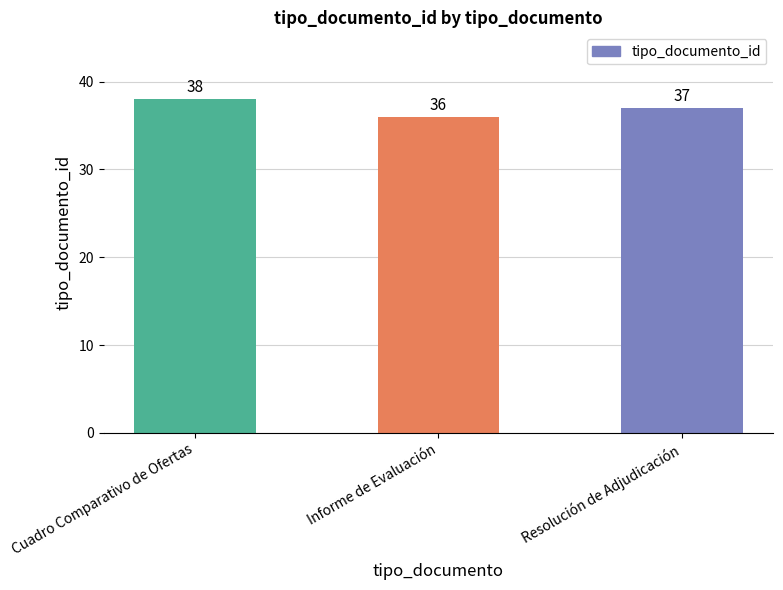

What is the label of the 2nd bar from the right?

Informe de Evaluación